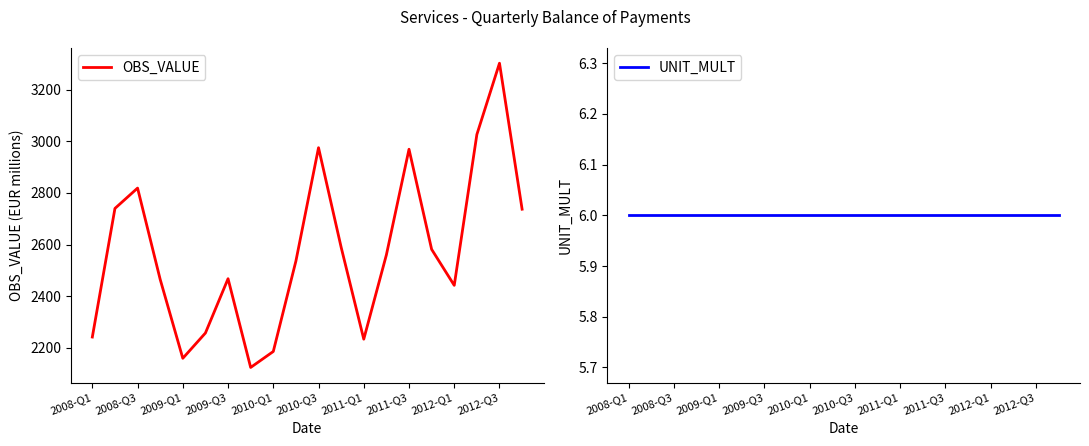

True or false: OBS_VALUE has a value of 4025.8 at 2009-Q3.

False